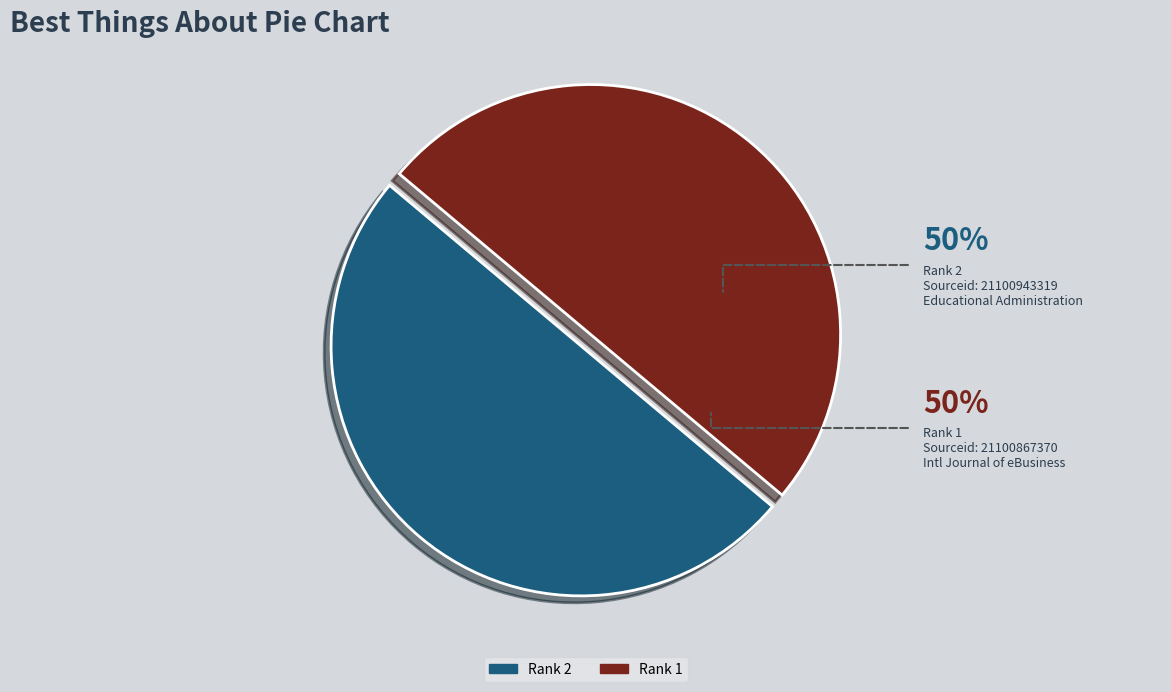

Do Rank 2 and Rank 1 together represent more than half of the pie?

Yes